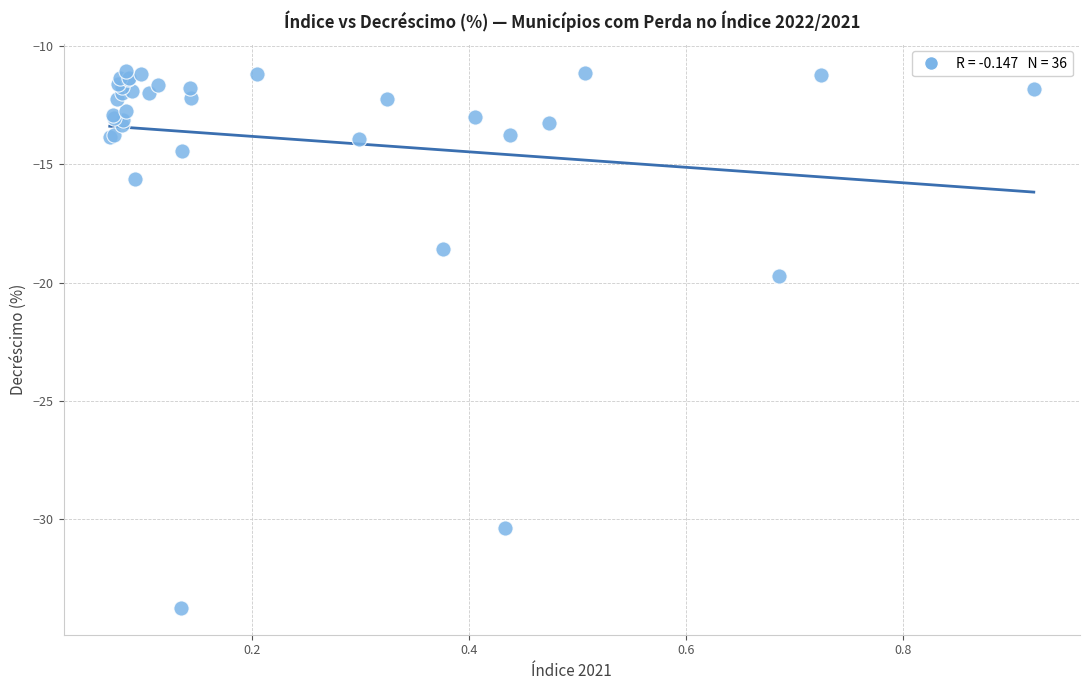

What Y value in the scatter plot is closest to -22?

-19.7